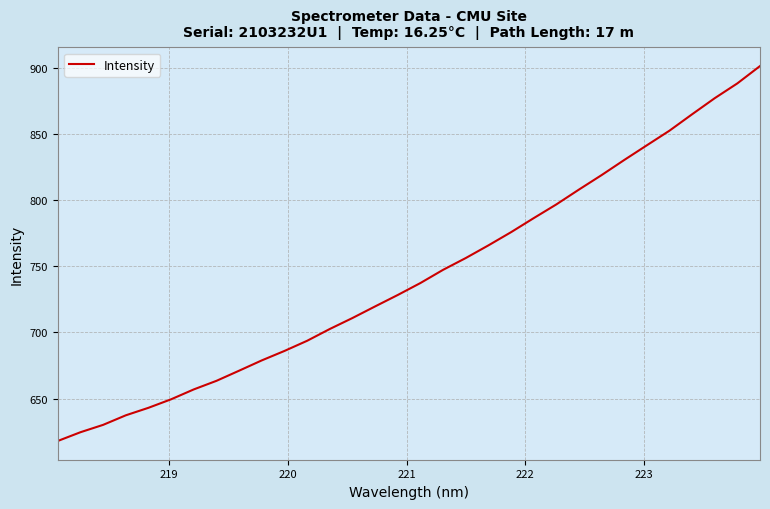

What is the smallest value displayed?

618.0